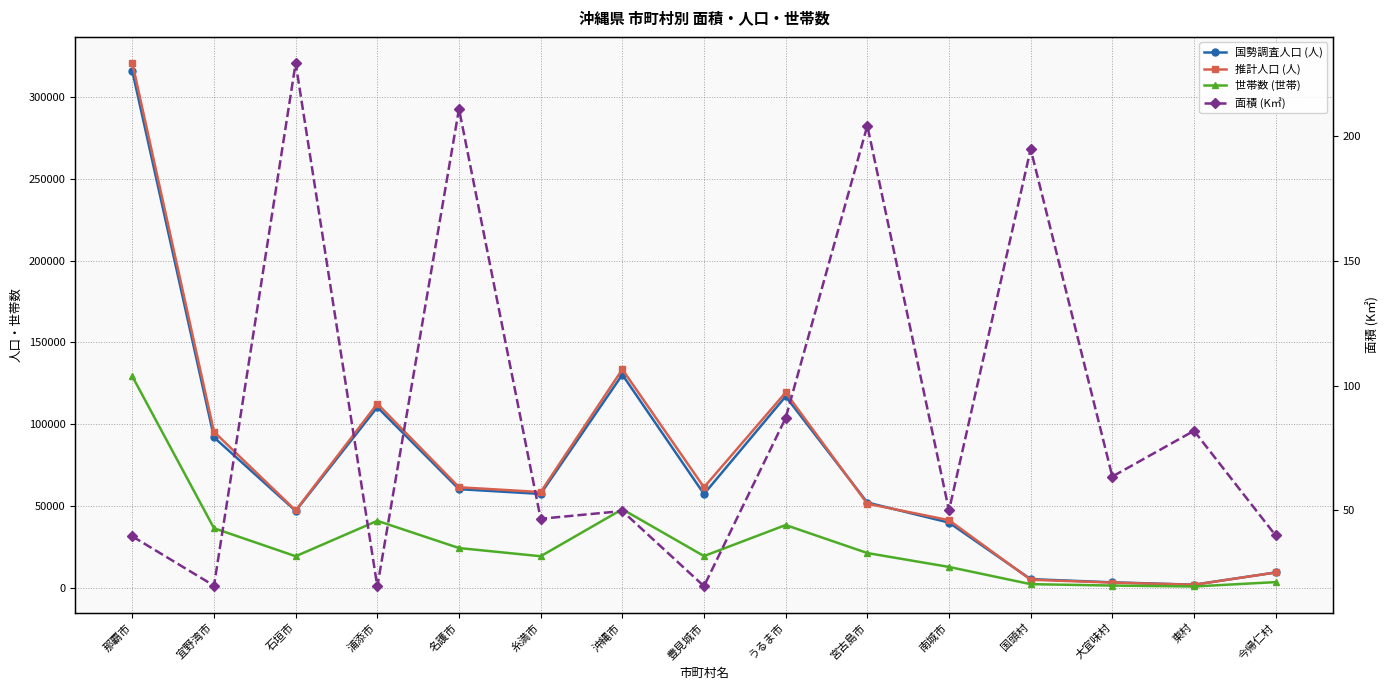

What is the value of the 国勢調査人口 (人) point at the 5th from the left?

60231.0